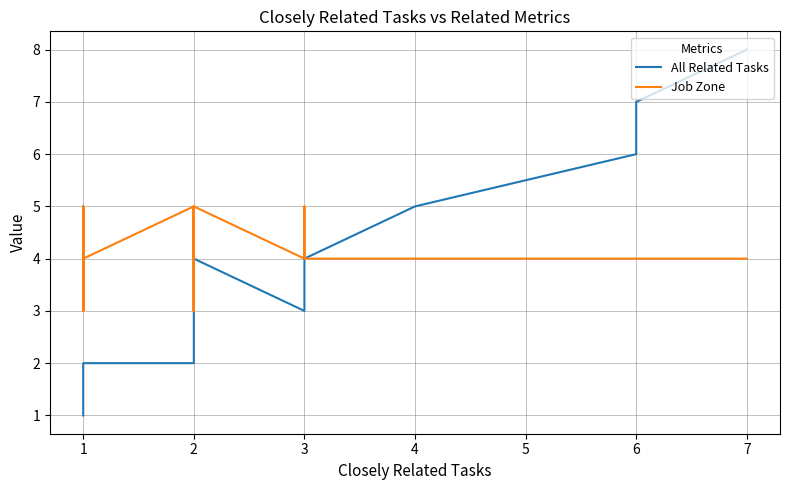

Count the number of data series in this chart.

2